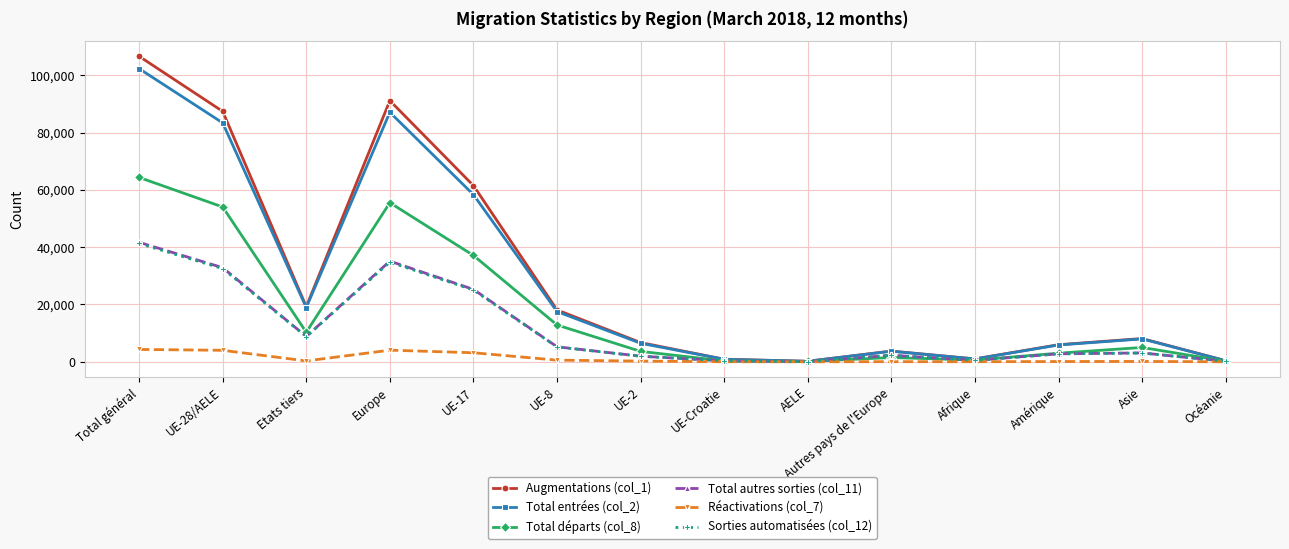

At which label does Total entrées (col_2) reach its peak?

Total général